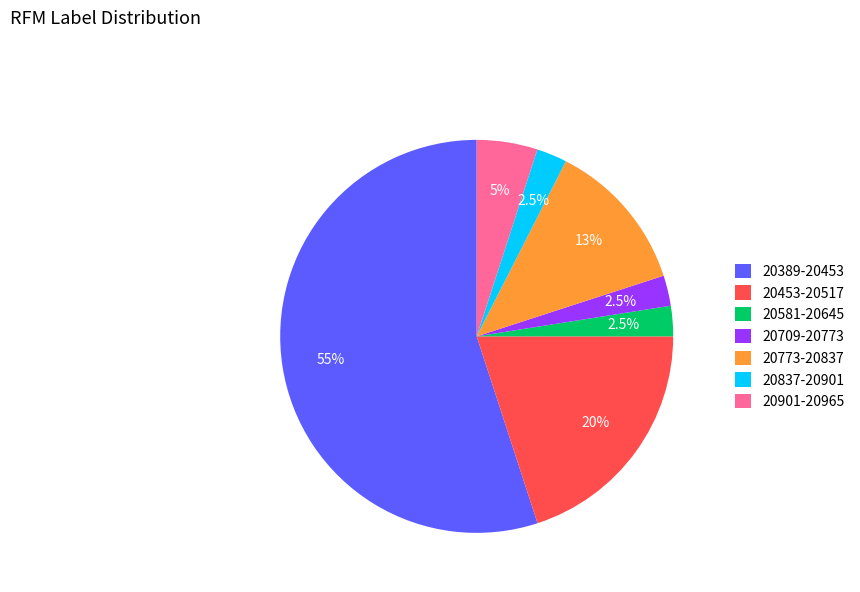

Count the number of slices in the pie.

7